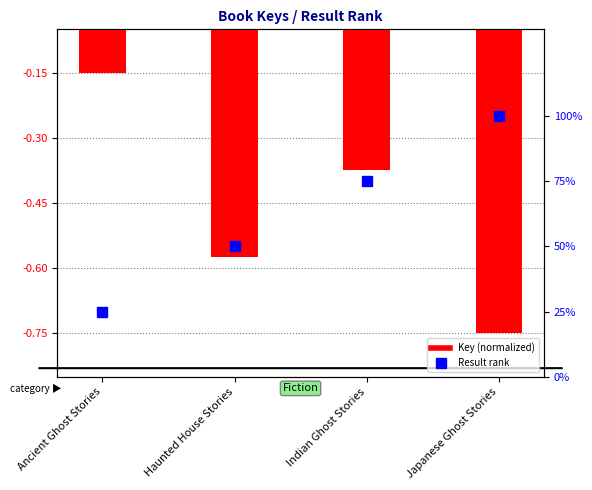

Reading left to right, extract all data points from this chart.

Key (normalized): Ancient Ghost Stories=-0.2	Haunted House Stories=-0.6	Indian Ghost Stories=-0.4	Japanese Ghost Stories=-0.8
Result rank (percentile): Ancient Ghost Stories=25.0	Haunted House Stories=50.0	Indian Ghost Stories=75.0	Japanese Ghost Stories=100.0